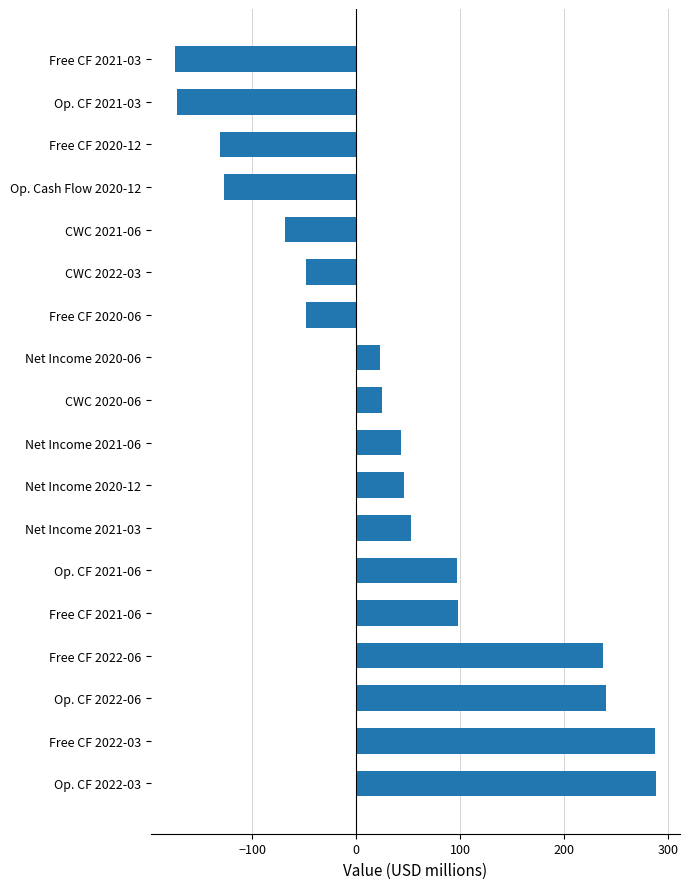

What is the minimum value shown in the chart?

-174.2